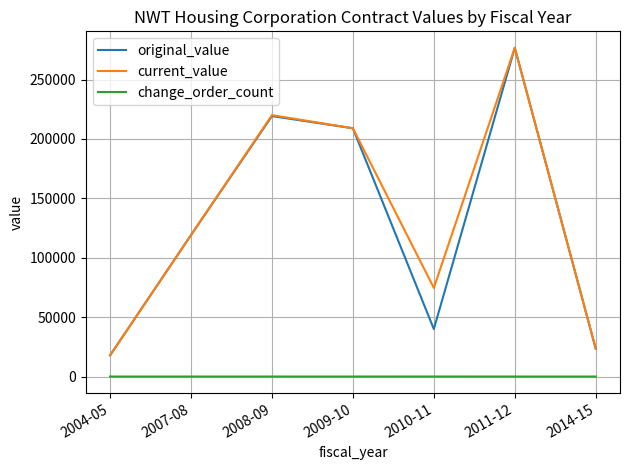

True or false: current_value and change_order_count cross at least once.

False